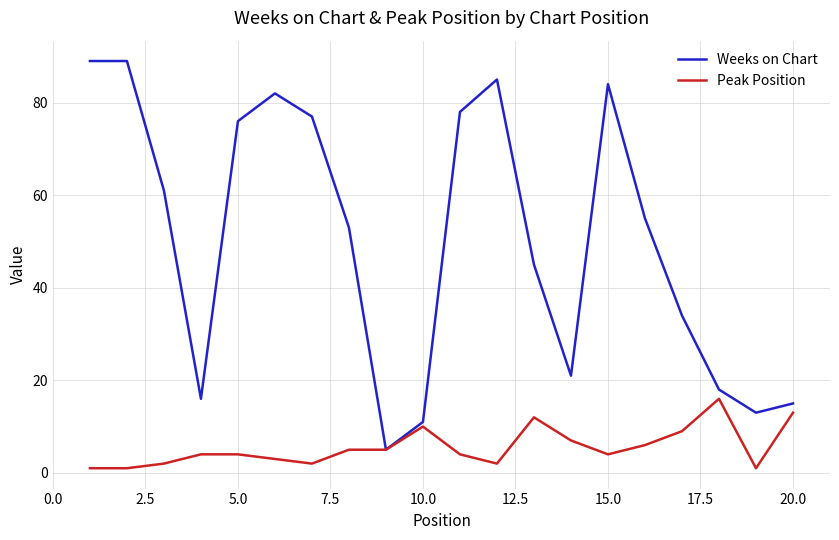

What is the difference between the maximum and second lowest values in the Peak Position series?

15